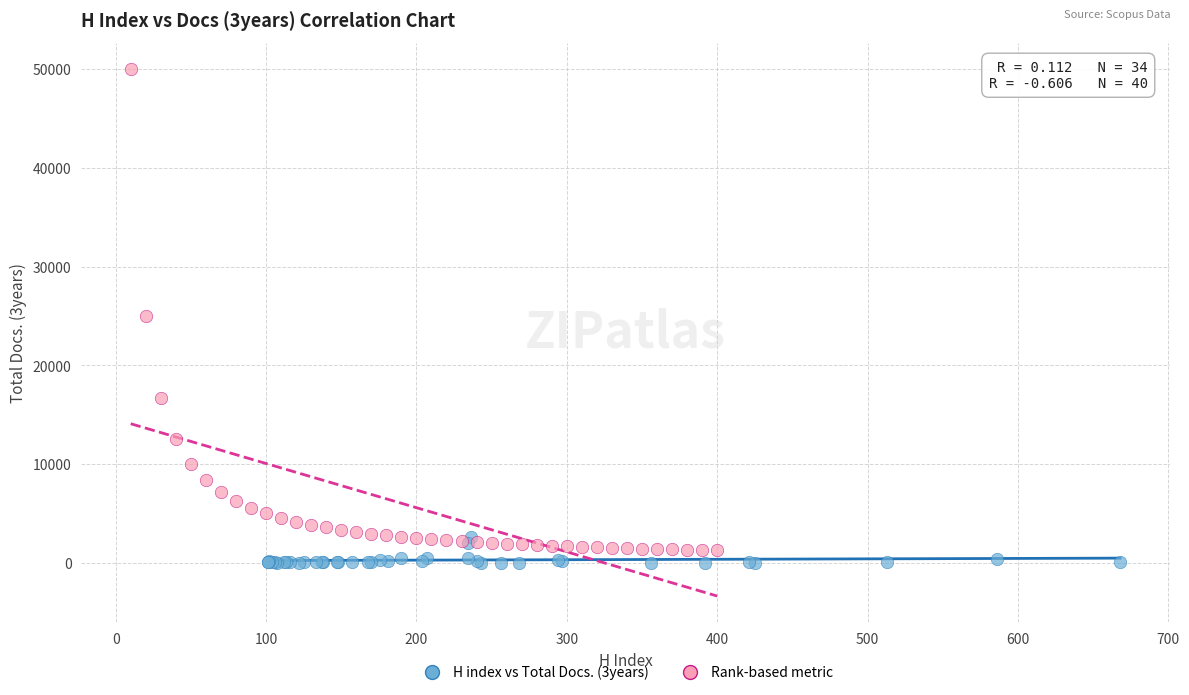

What are all the series names shown in the legend?

H index vs Total Docs. (3years), Rank-based metric